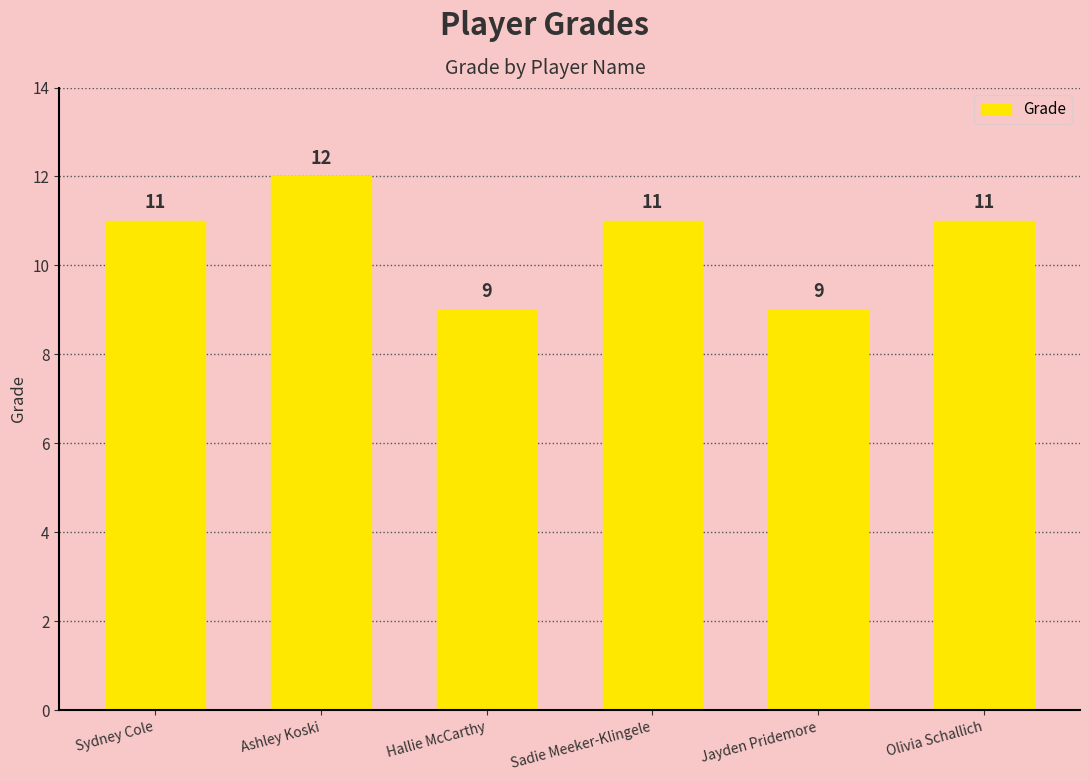

True or false: the data shows 11 at Sydney Cole.

True